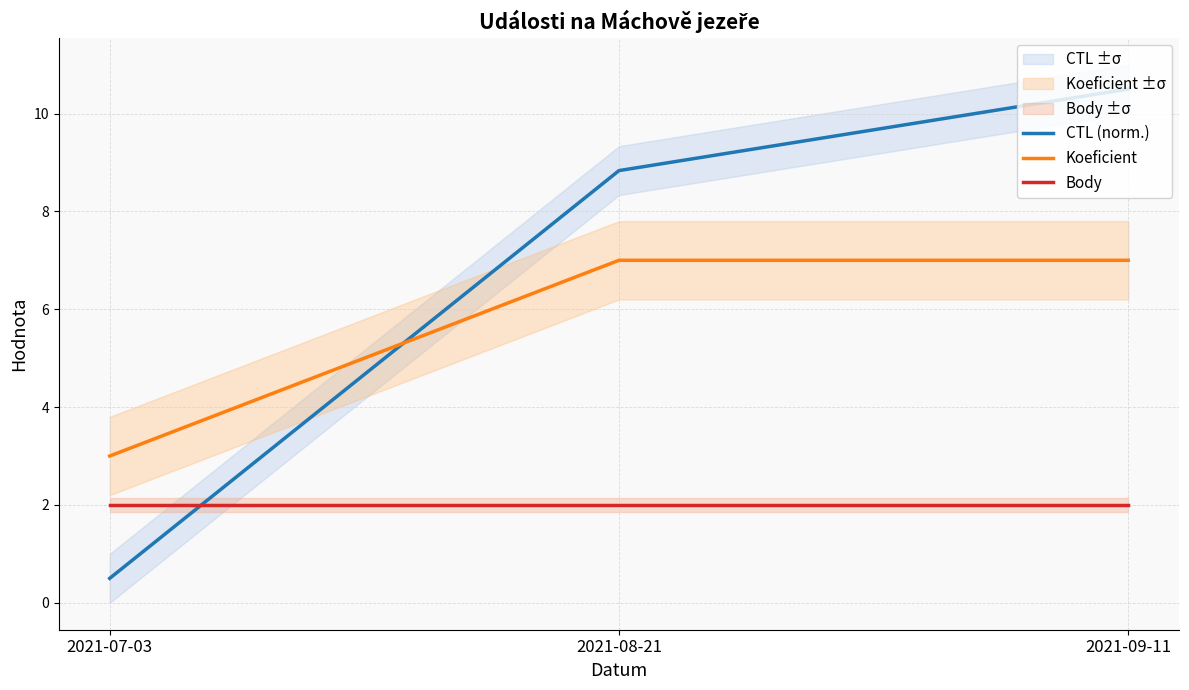

Between 2021-08-21 and 2021-09-11, which series saw the biggest shift?

CTL (norm.)